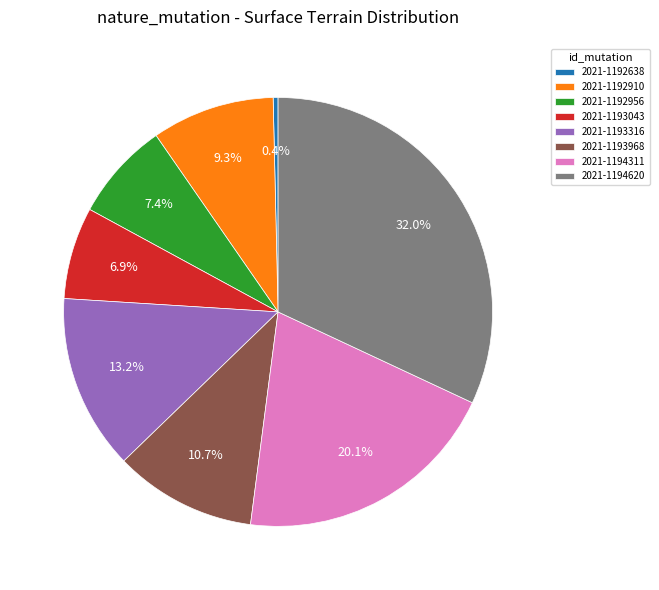

Is it true that 2021-1193316 is 1% of the pie?

False